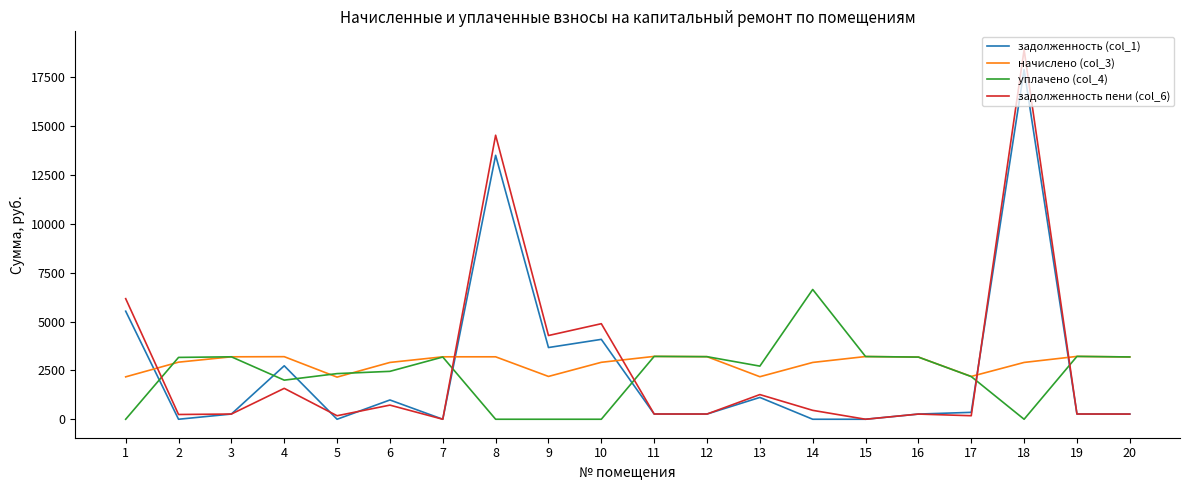

Which series has the widest spread of values?

задолженность пени (col_6)